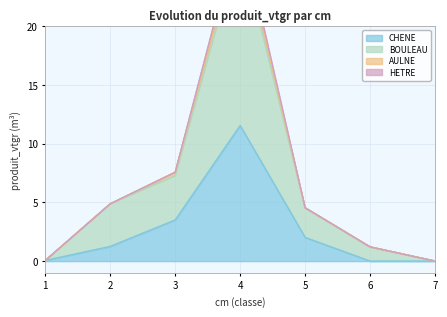

The CHENE series shows 6.3 at 4. True or false?

False